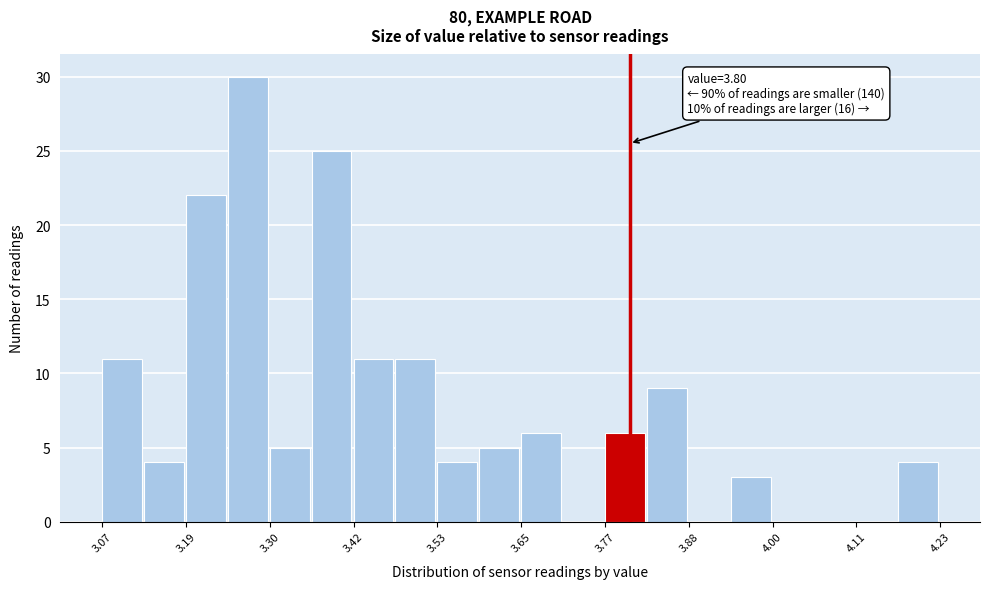

Around what value on the x-axis is the tallest bar? Give the approximate position of its centre, as read against the axis.

3.28